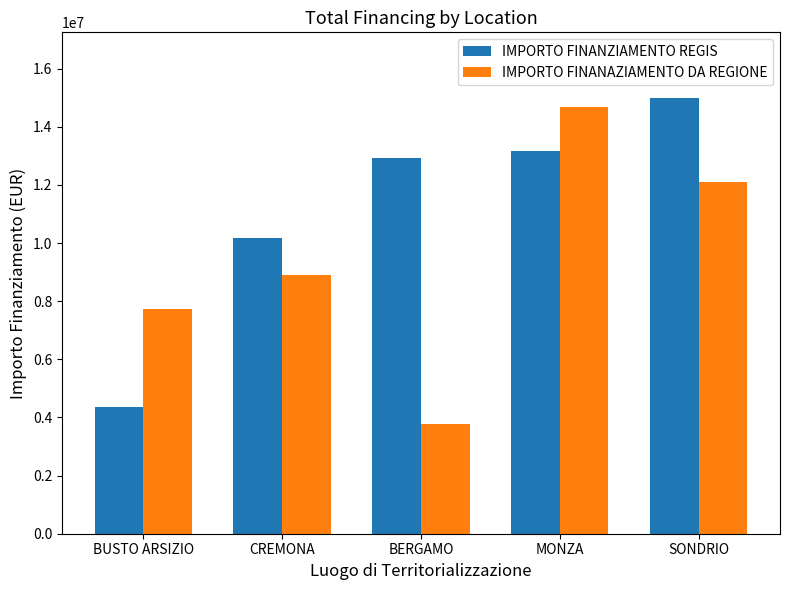

Is it true that IMPORTO FINANAZIAMENTO DA REGIONE equals 12085629.0 at SONDRIO?

True